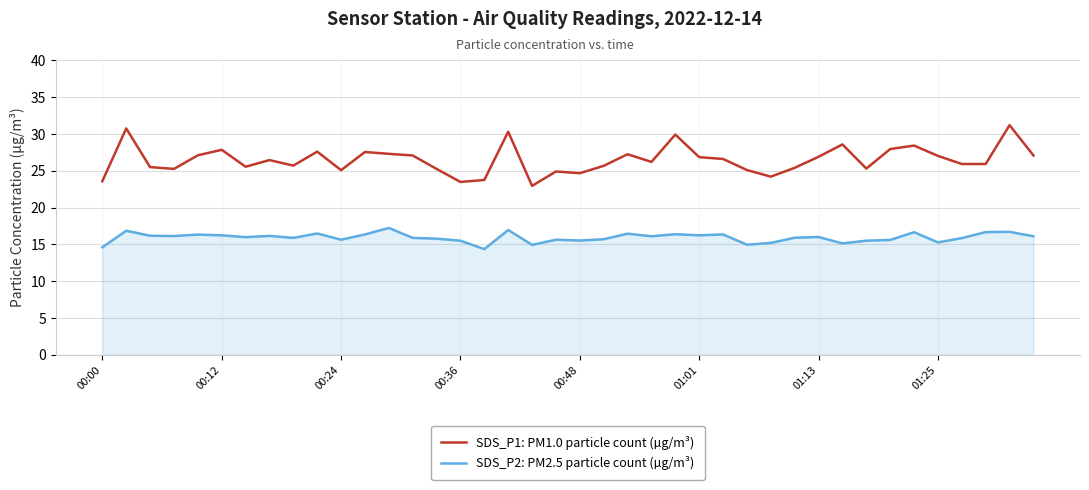

Which series has the largest total across all categories?

SDS_P1: PM1.0 particle count (µg/m³)